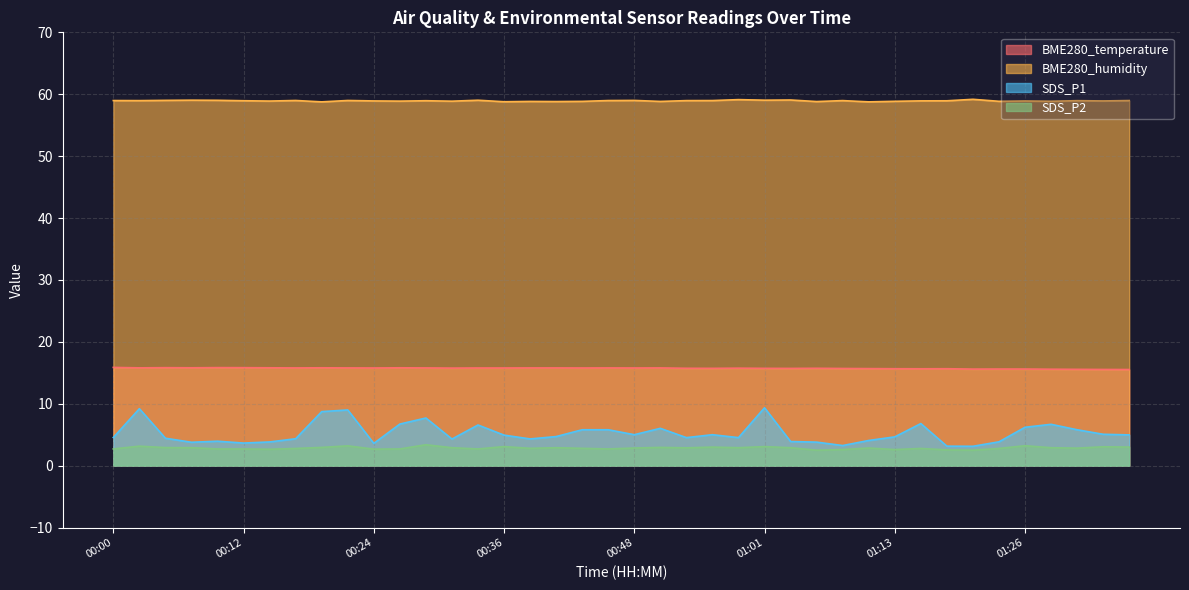

Reading left to right, extract all data points from this chart.

BME280_temperature: 15.9	15.8	15.8	15.8	15.8	15.8	15.8	15.8	15.8	15.8	15.8	15.8	15.8	15.8	15.8	15.8	15.8	15.8	15.8	15.8	15.8	15.8	15.7	15.7	15.8	15.7	15.7	15.7	15.7	15.7	15.7	15.7	15.7	15.6	15.6	15.6	15.6	15.6	15.5	15.5
BME280_humidity: 59.0	59.0	59.0	59.0	59.0	59.0	58.9	59.0	58.8	59.0	58.9	58.9	59.0	58.9	59.0	58.8	58.8	58.8	58.9	59.0	59.0	58.8	59.0	59.0	59.1	59.0	59.1	58.8	59.0	58.8	58.9	58.9	58.9	59.2	58.9	58.9	58.9	59.0	58.9	59.0
SDS_P1: 4.5	9.2	4.4	3.8	4.0	3.6	3.8	4.3	8.7	9.0	3.6	6.7	7.7	4.3	6.6	4.9	4.3	4.7	5.8	5.8	5.0	6.0	4.5	5.0	4.5	9.3	3.9	3.8	3.2	4.1	4.7	6.8	3.1	3.1	3.9	6.2	6.7	5.8	5.1	5.0
SDS_P2: 2.7	3.1	2.9	2.9	2.7	2.7	2.6	2.8	3.0	3.2	2.7	2.7	3.4	2.9	2.7	3.1	2.8	2.9	2.8	2.7	2.9	3.0	2.9	3.0	2.9	3.1	2.9	2.5	2.6	2.9	2.6	2.8	2.5	2.5	2.8	3.2	2.9	2.8	3.0	3.0